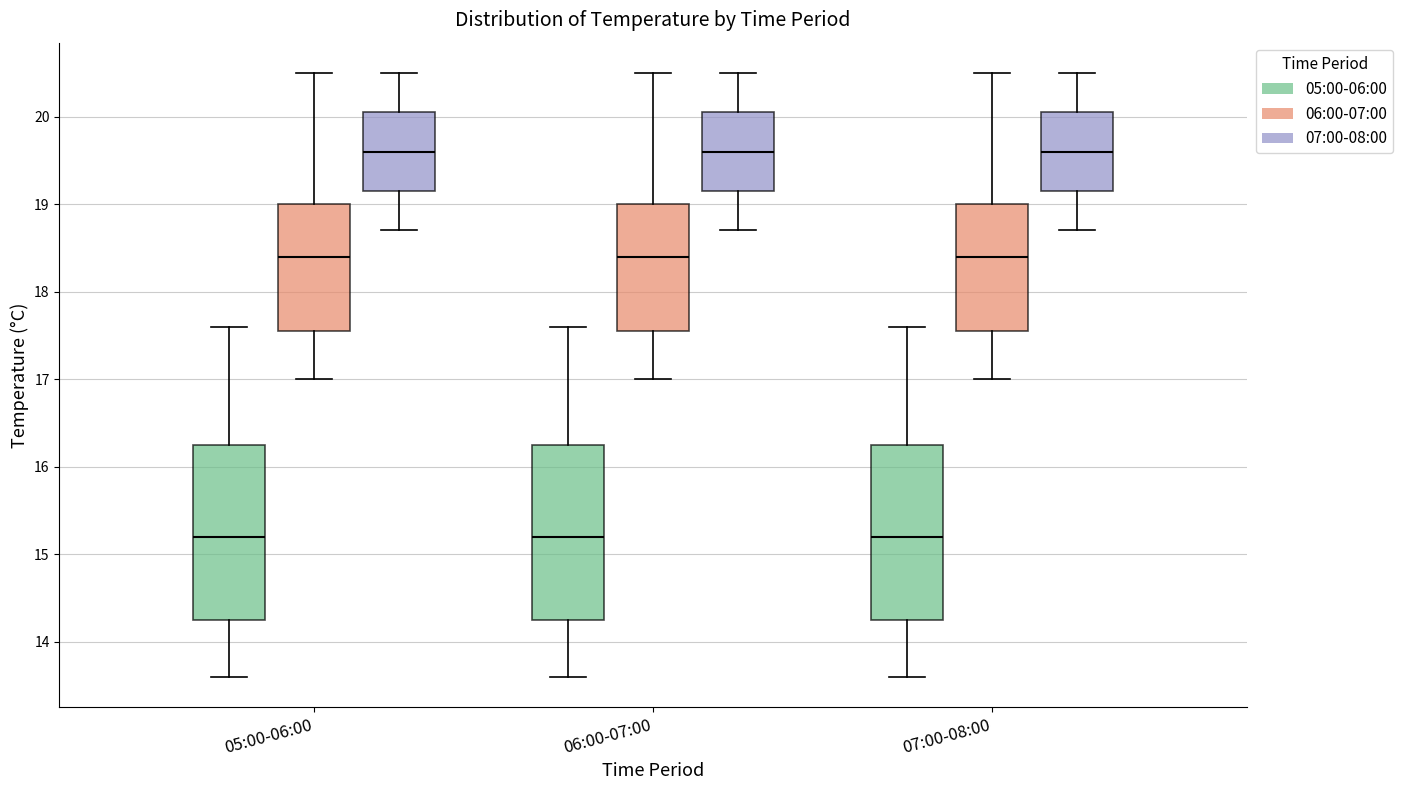

Where is the lower edge of the box for 06:00-07:00 (06:00-07:00) on the y-axis? The values are not printed on the chart, so give them approximately, as read against the axis.

17.6